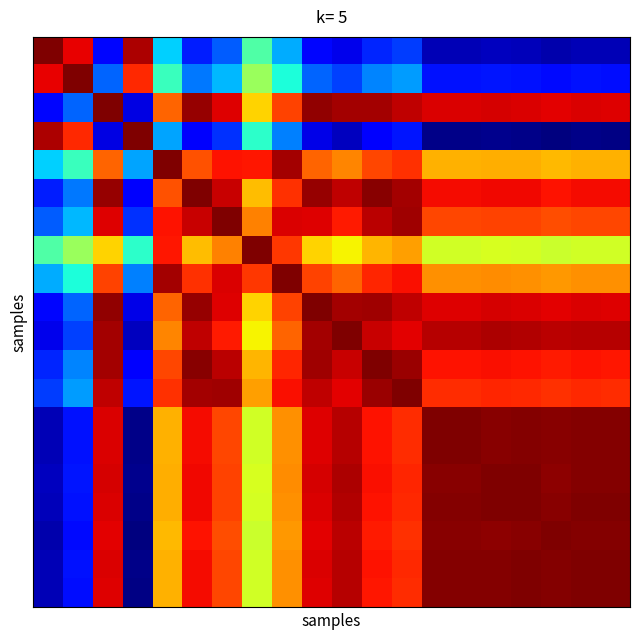

What is the maximum value shown in the chart?

1.0